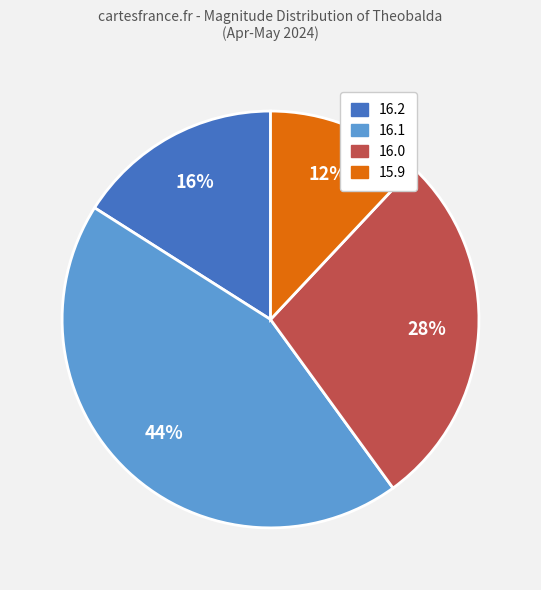

To the nearest percent, what is the difference between the largest and smallest slice percentages?

32%